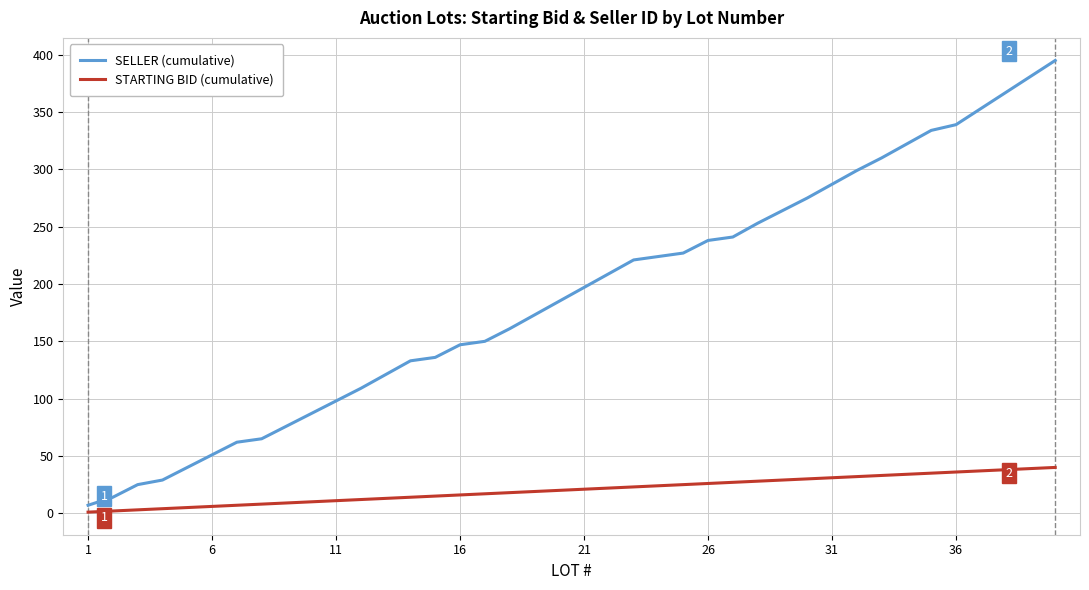

What is the lowest value of the STARTING BID (cumulative) series?

1